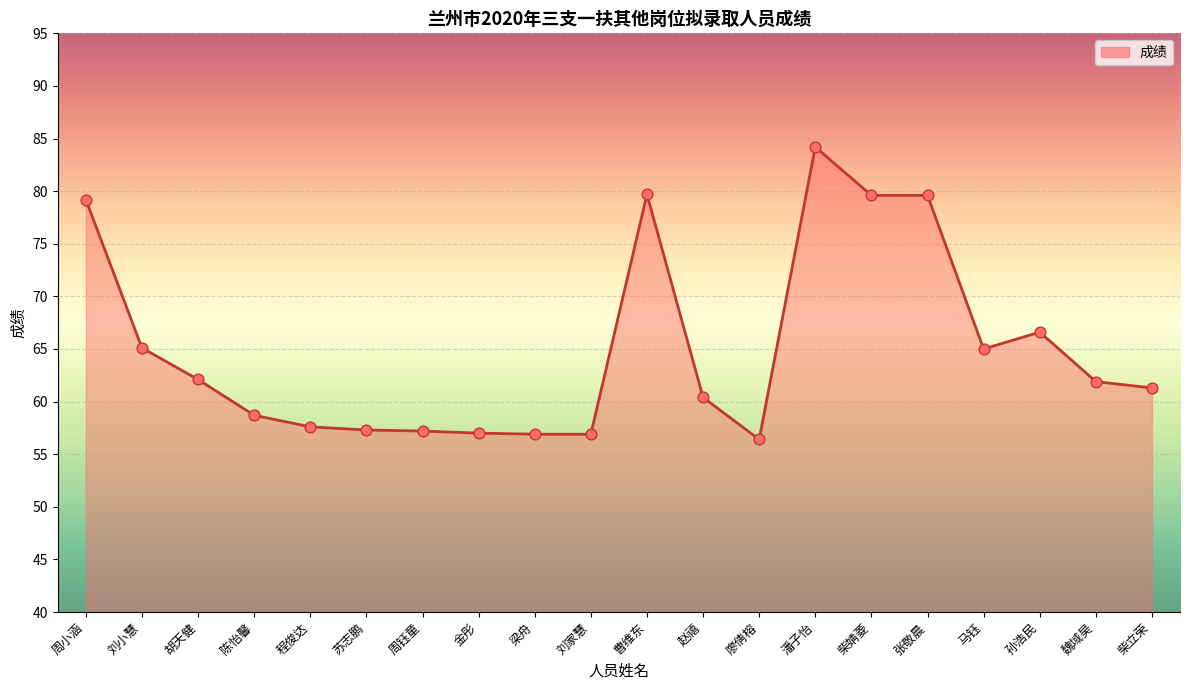

What is the ratio of the value at 金彤 to the value at 陈怡馨?

1.0